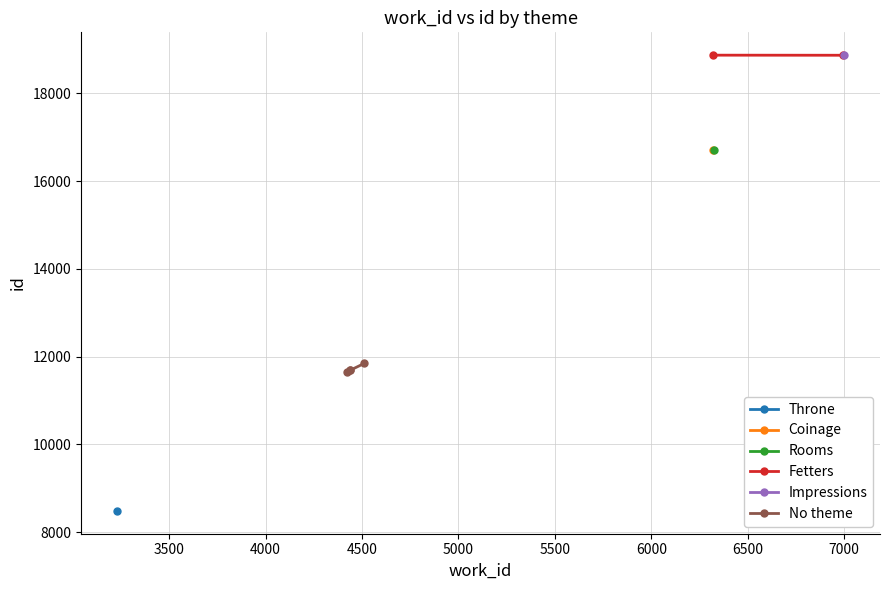

What is the value of the No theme point at the 2nd from the left?

11691